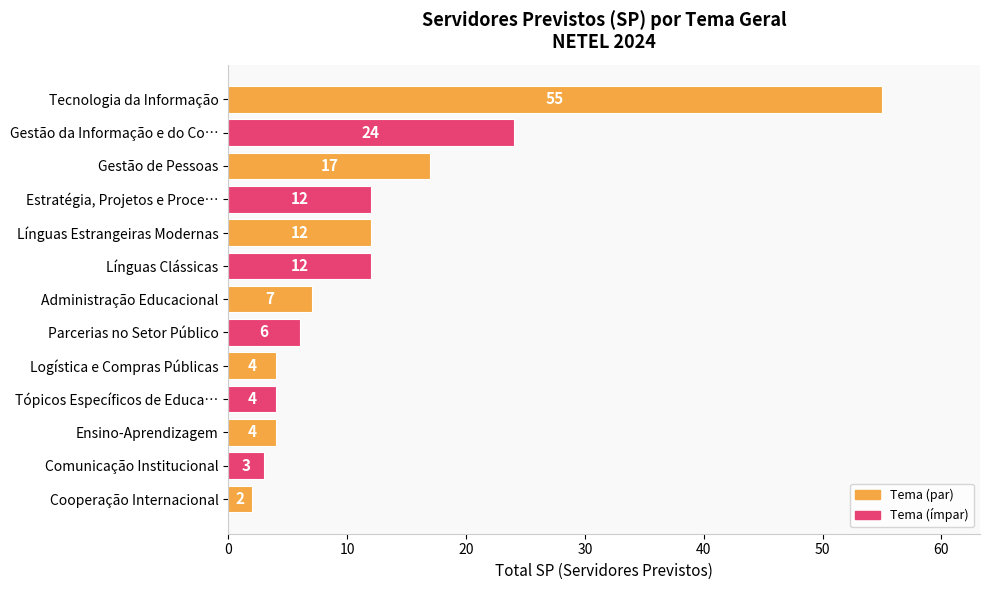

What is the difference between the second highest and second lowest values?

21